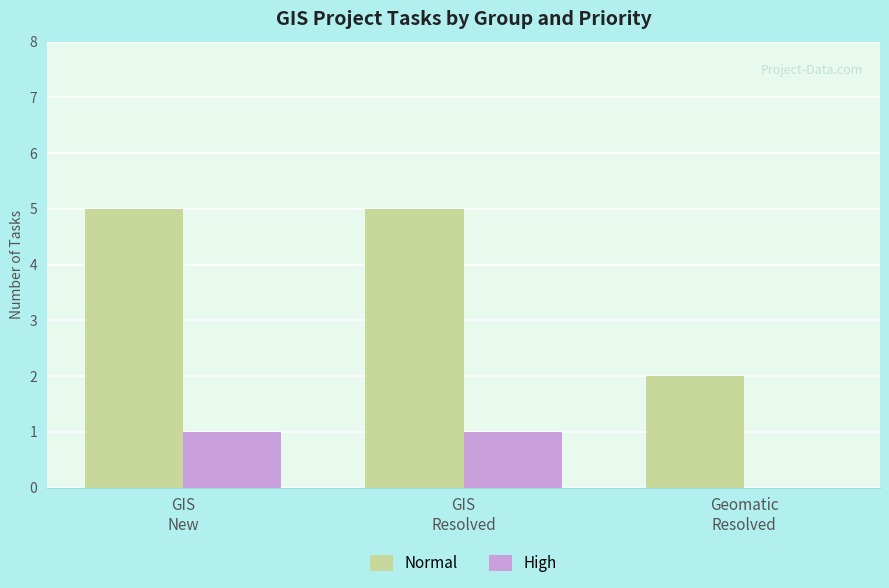

Which series has the largest total across all categories?

Normal